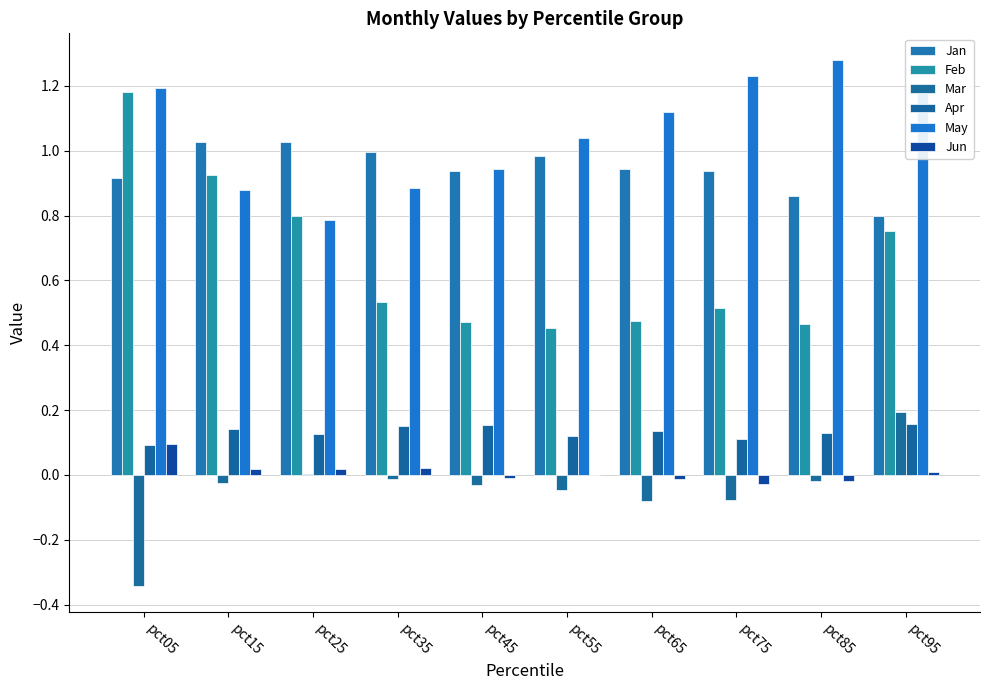

Does the chart contain stacked bars?

No